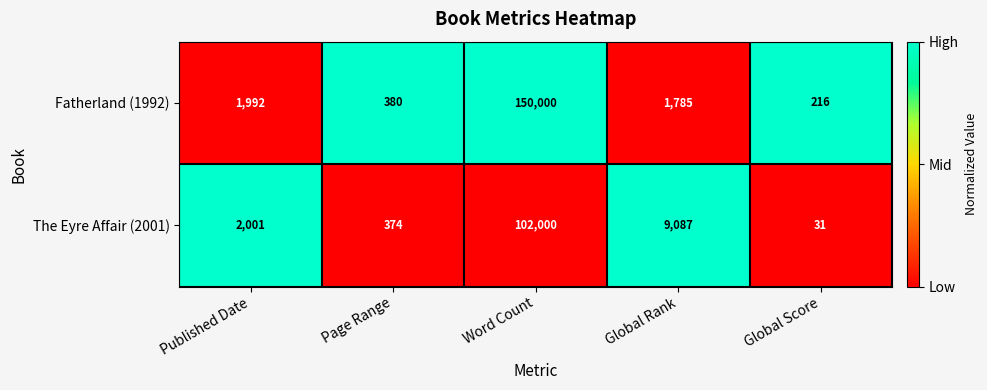

Count the number of data series in this chart.

2